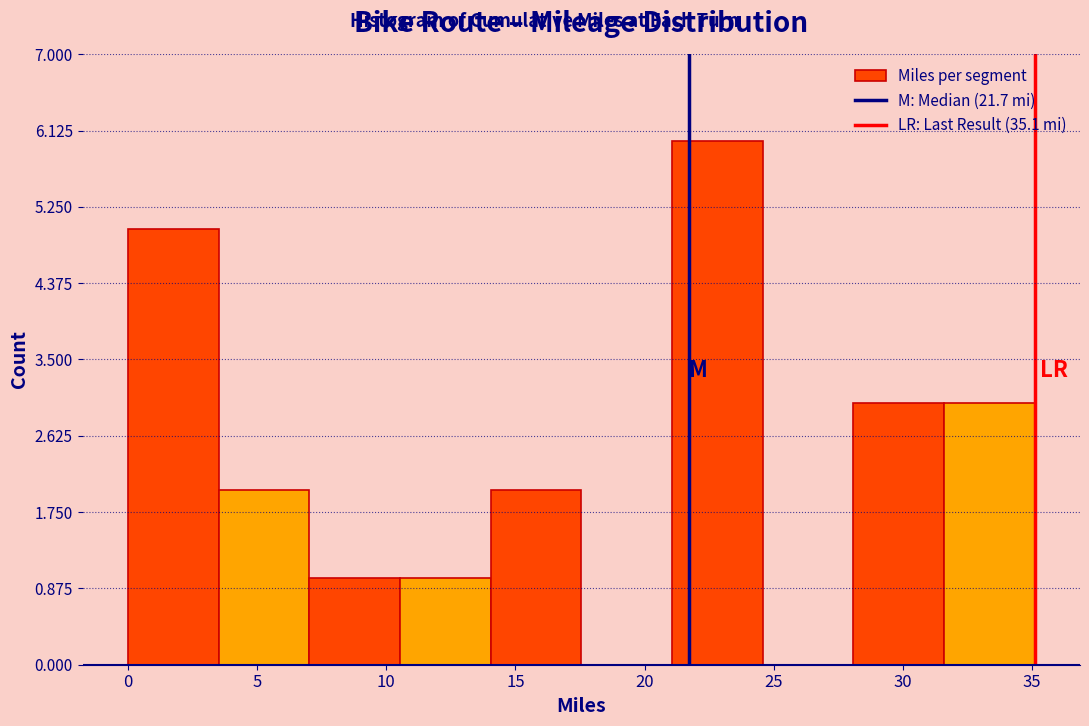

Reading left to right, list every bar in this chart as the range it spans on the x-axis followed by its height. Neither the bar edges nor the heights are printed on the chart, so give them approximately, as read against the axes.

0.0 to 3.5: 5
3.5 to 7.0: 2
7.0 to 10.5: 1
10.5 to 14.0: 1
14.0 to 17.5: 2
17.5 to 21.0: 0
21.0 to 24.5: 6
24.5 to 28.0: 0
28.0 to 31.5: 3
31.5 to 35.0: 3